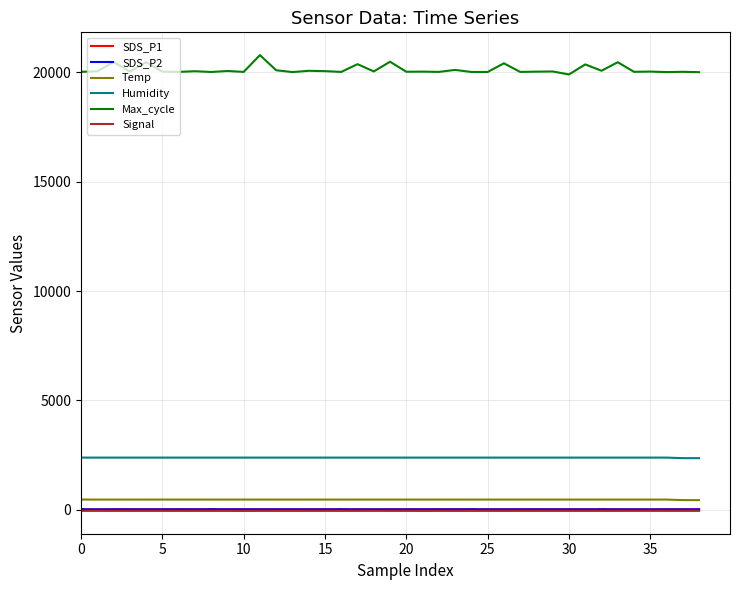

How many values in the Signal series are below -57?

4